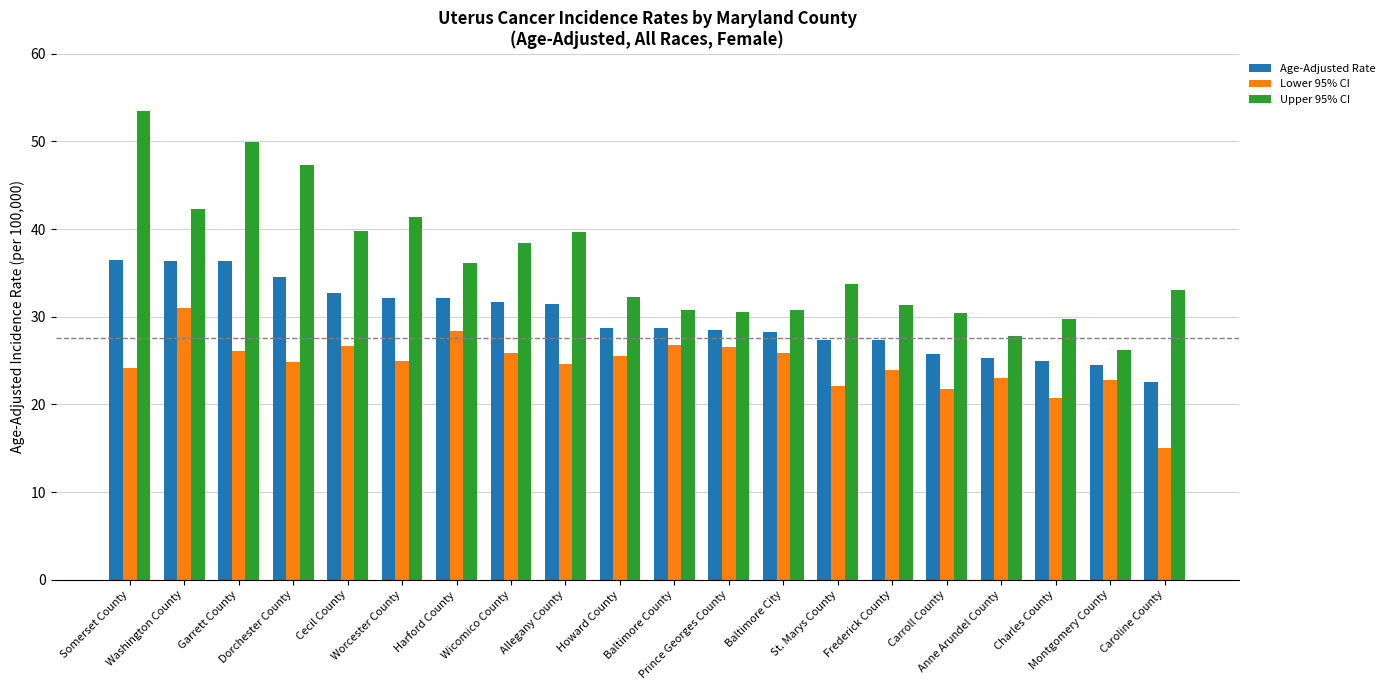

What is the total value across all series at Garrett County?

112.3